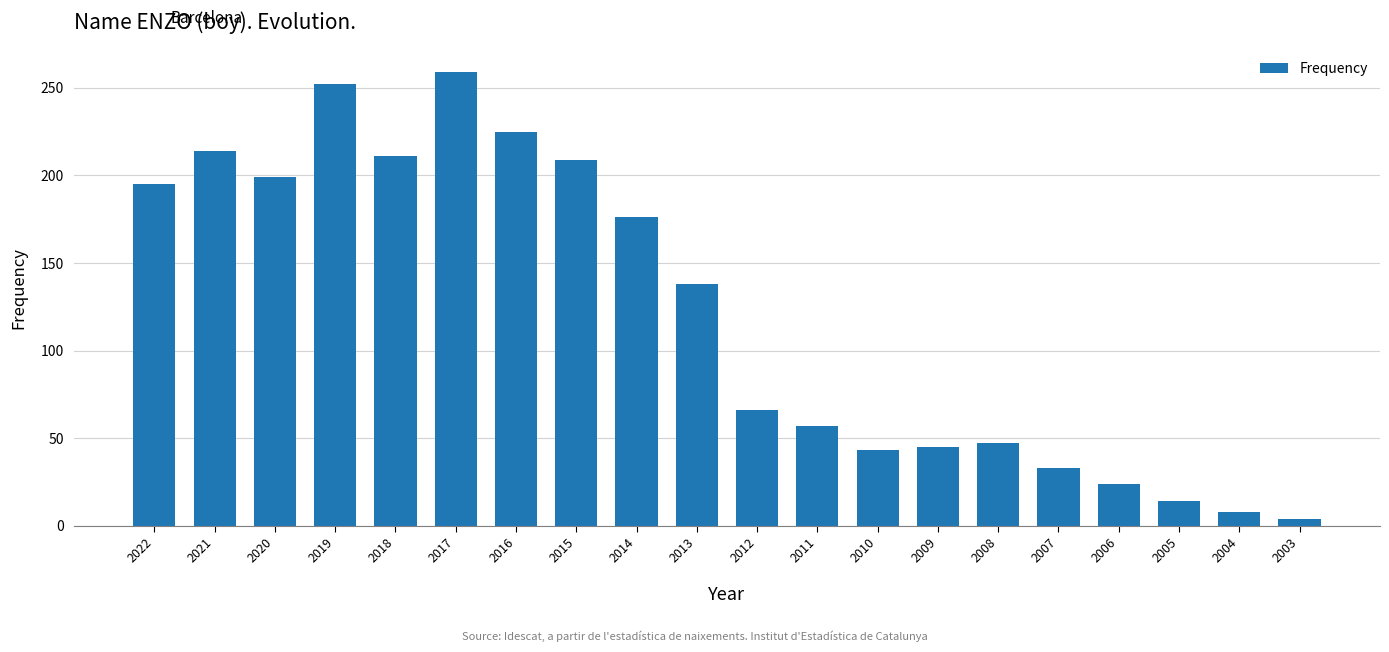

Reading left to right, transcribe all the data shown in this chart.

195	214	199	252	211	259	225	209	176	138	66	57	43	45	47	33	24	14	8	4